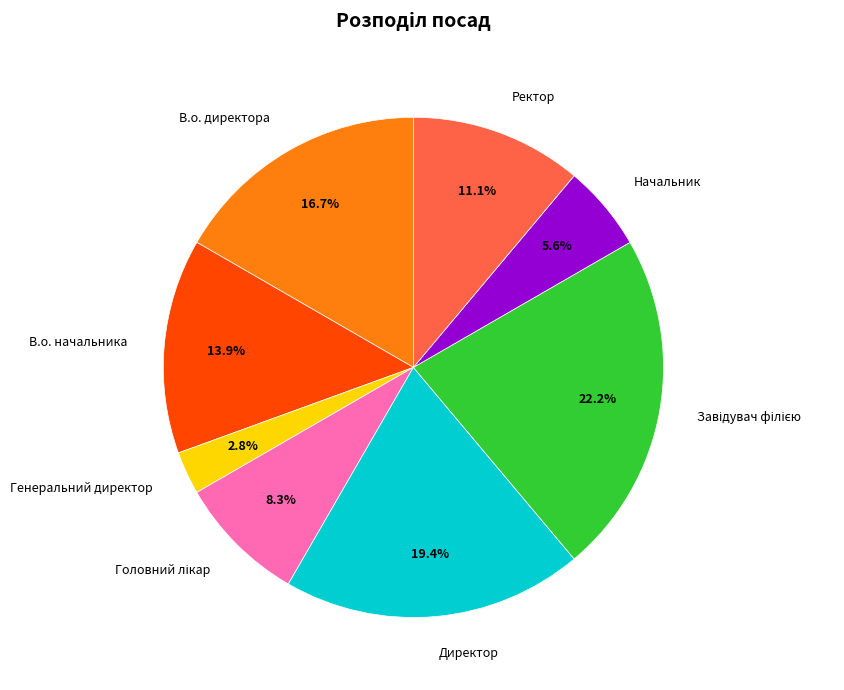

How many segments does this pie chart have?

8